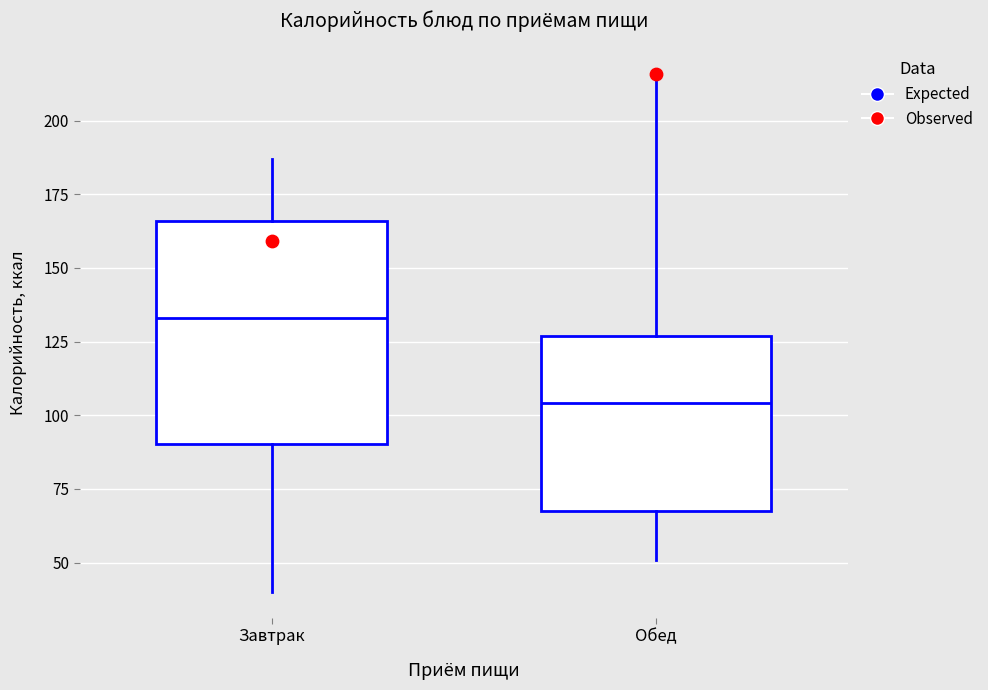

Where does the median line of the box for Обед sit on the y-axis? The values are not printed on the chart, so give them approximately, as read against the axis.

105